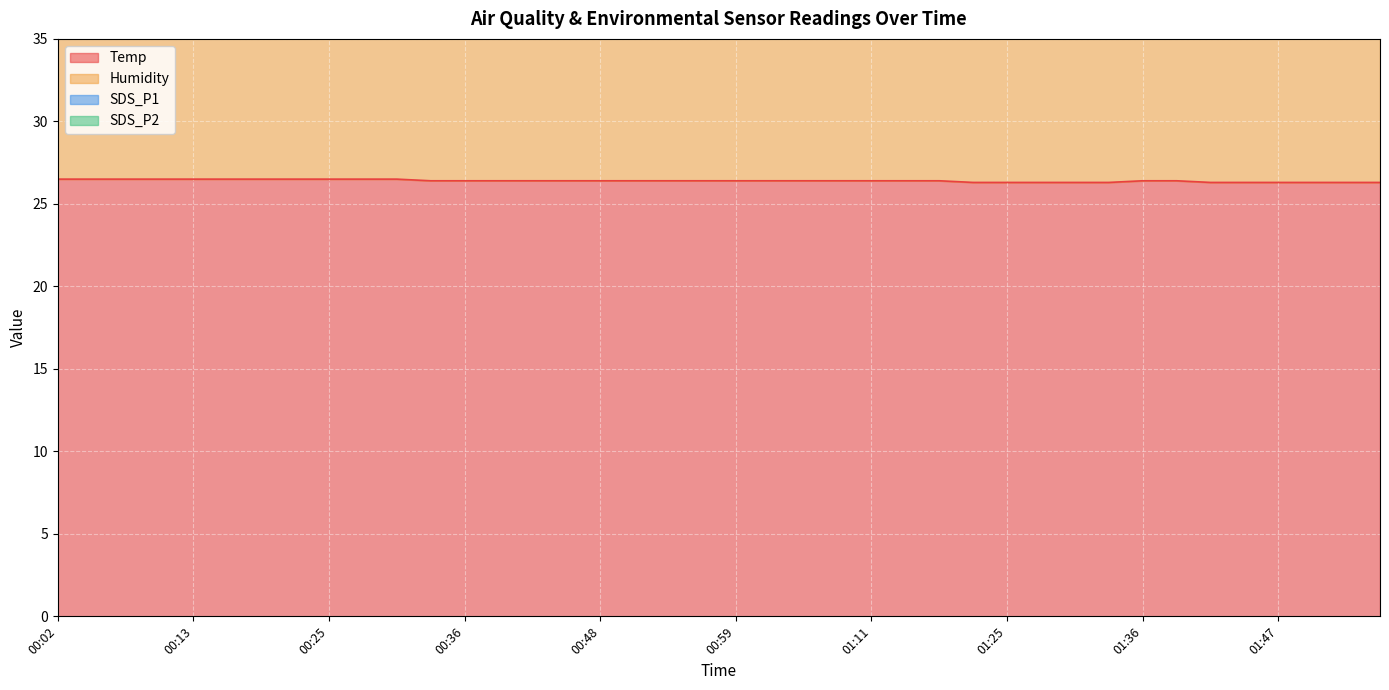

True or false: Temp and SDS_P1 intersect in this chart.

False